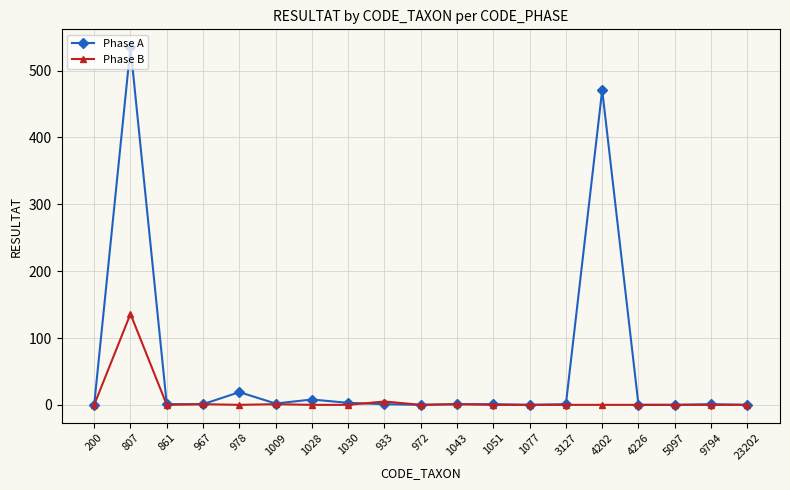

True or false: Phase A has more than 1 interior local peaks.

True